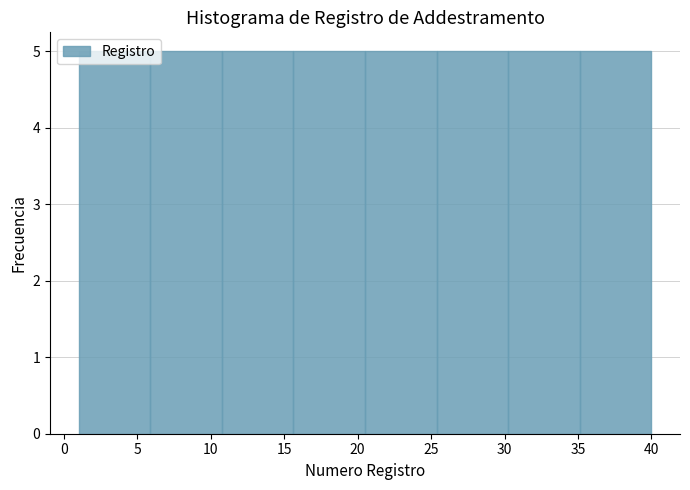

What is the height of the bar covering 6.0 to 11.0 on the x-axis? Neither the bar edges nor the heights are printed on the chart, so give them approximately, as read against the axes.

5